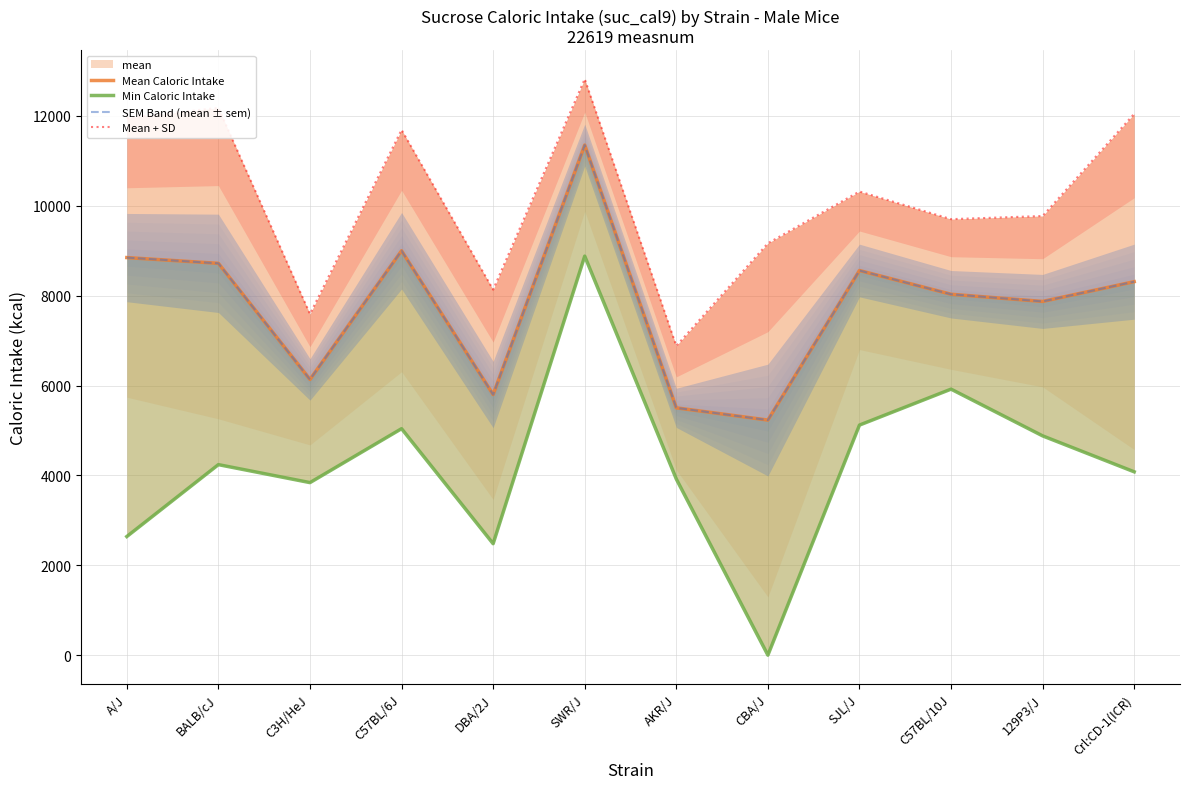

In Mean + SD, how many points are lower than both neighbors (excluding endpoints)?

4